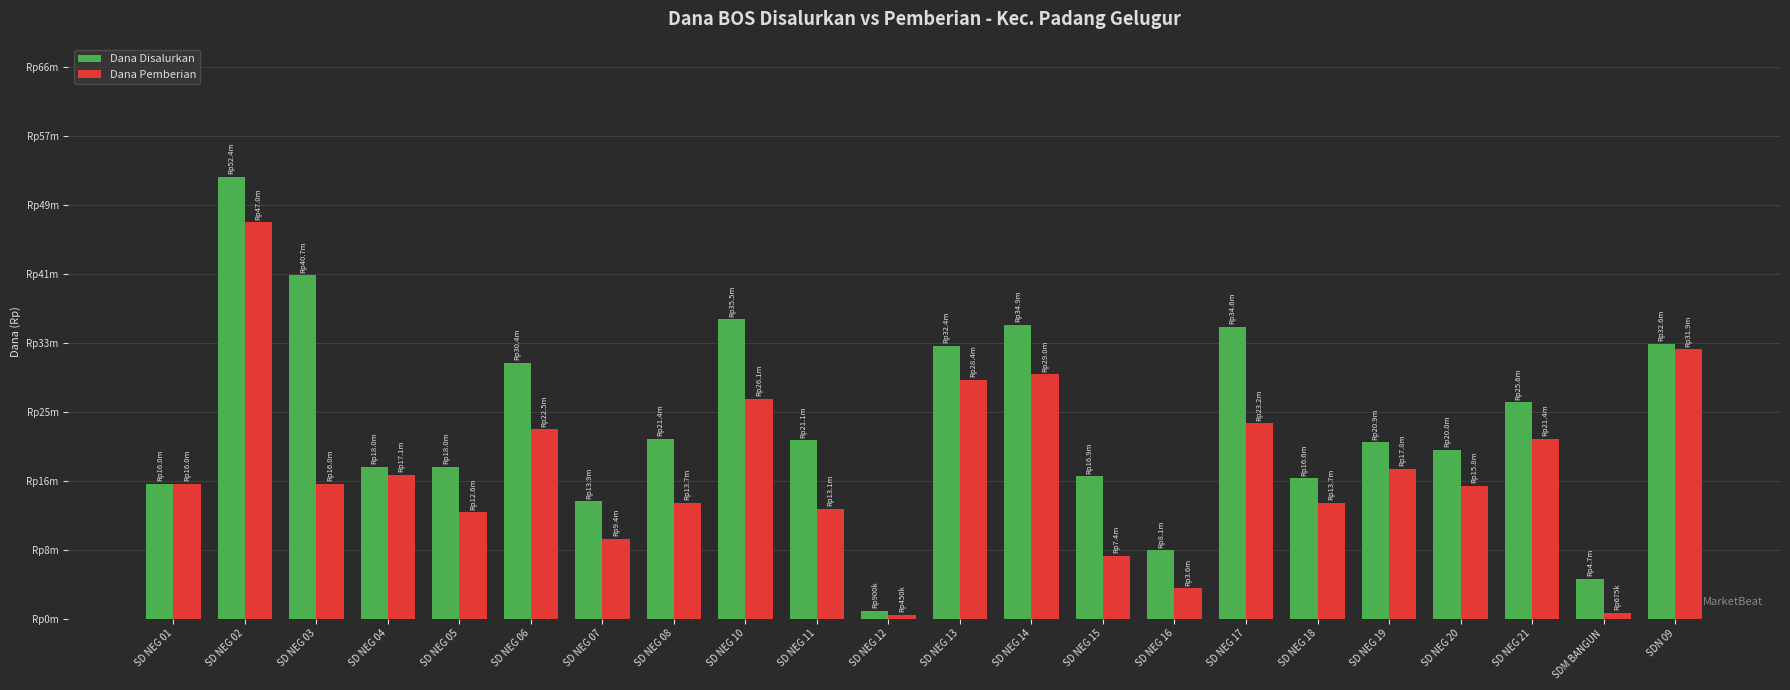

What are all the series names shown in the legend?

Dana Disalurkan, Dana Pemberian